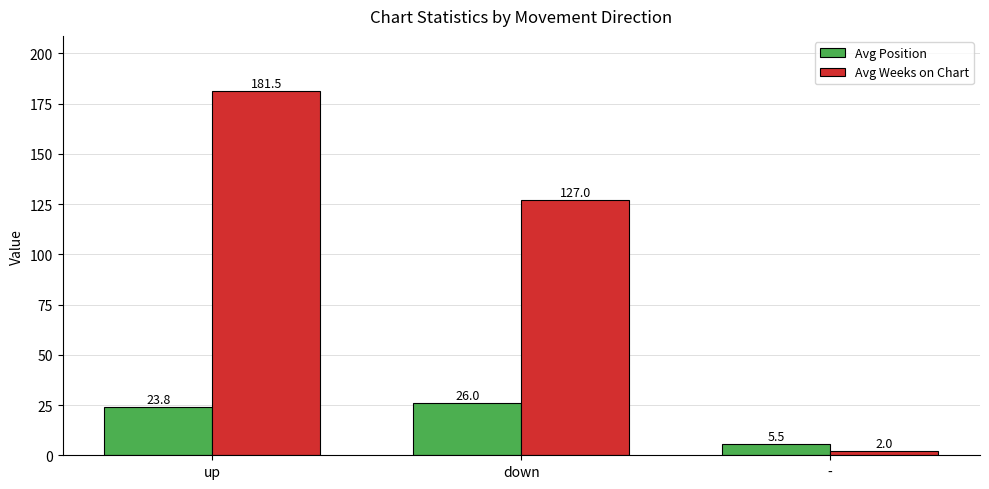

How many categories are shown in the chart?

3